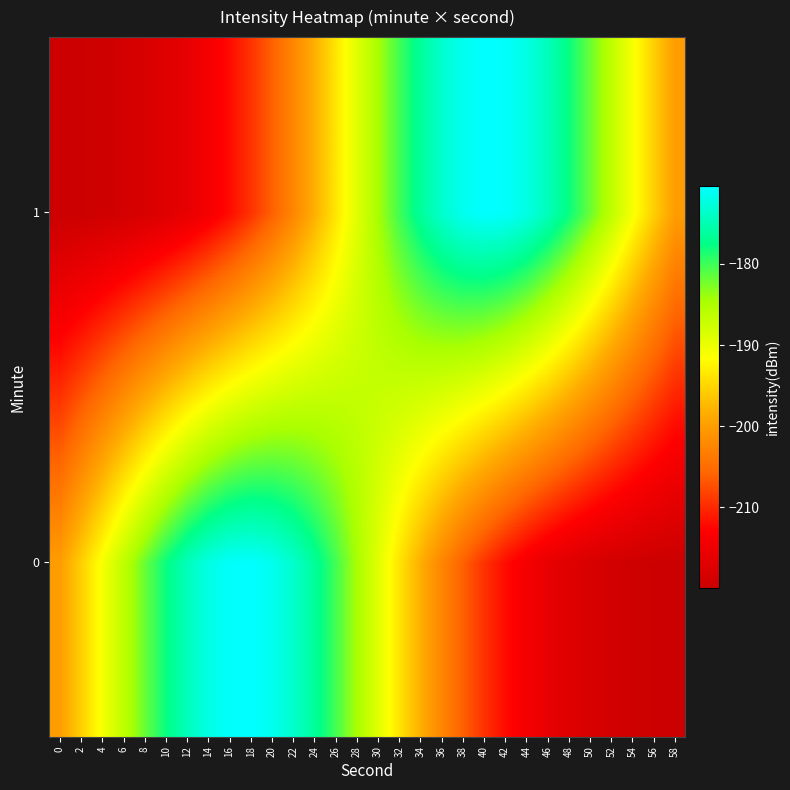

At how many categories does at least one series exceed -202?

30